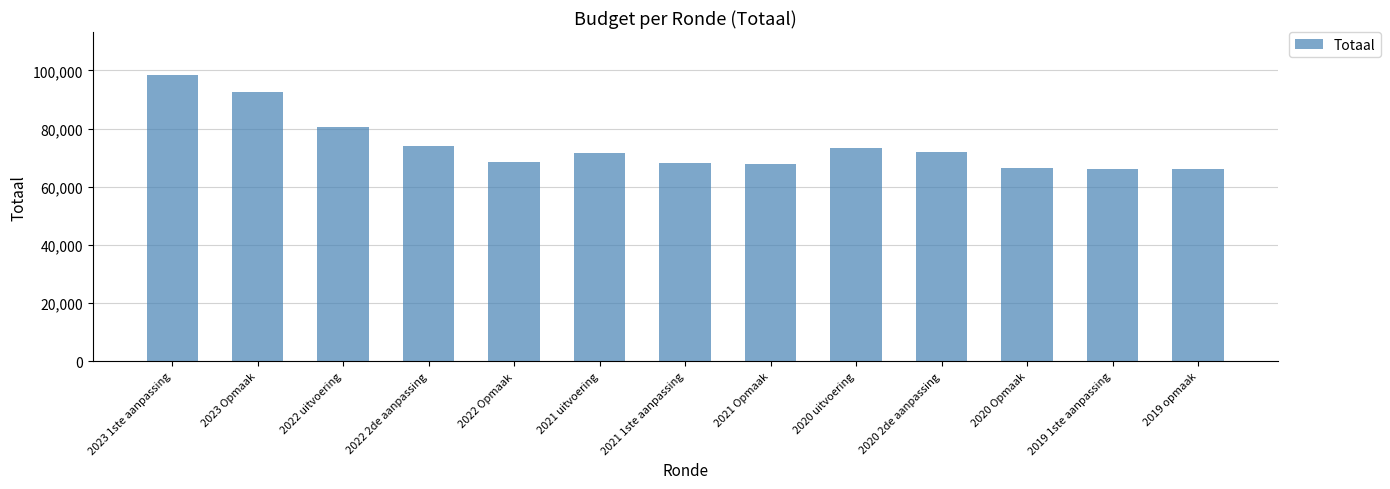

How many data points are less than 71641?

6